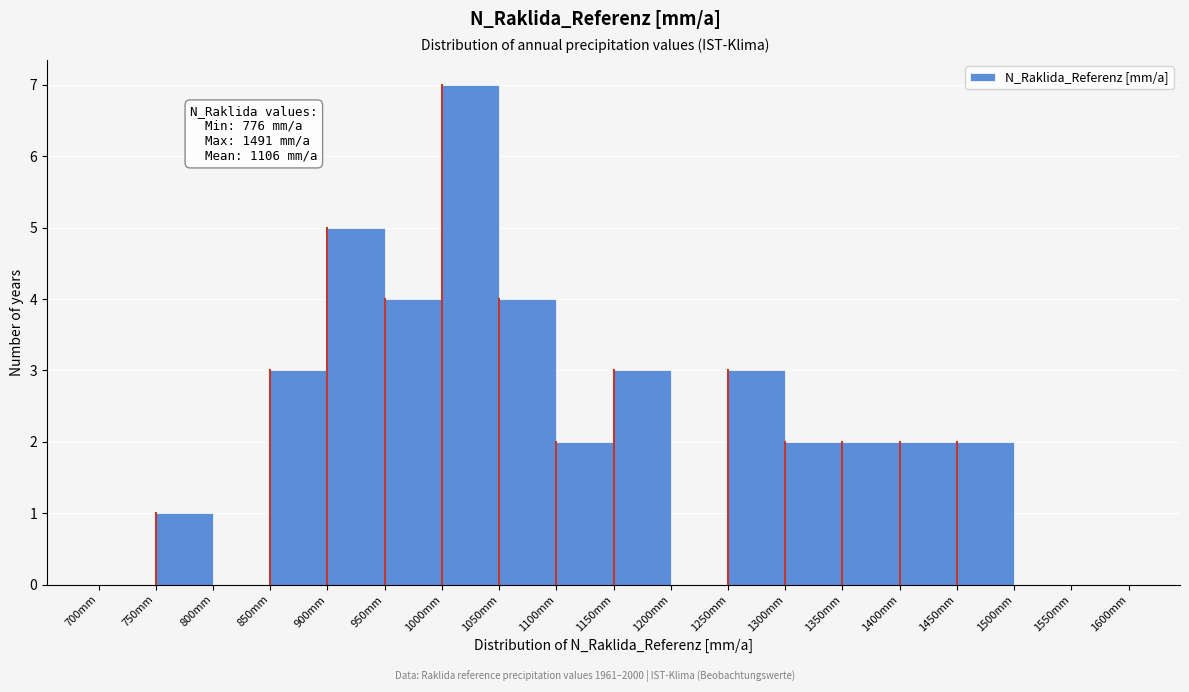

Over which range of the x-axis is the bar tallest?

1000 to 1050